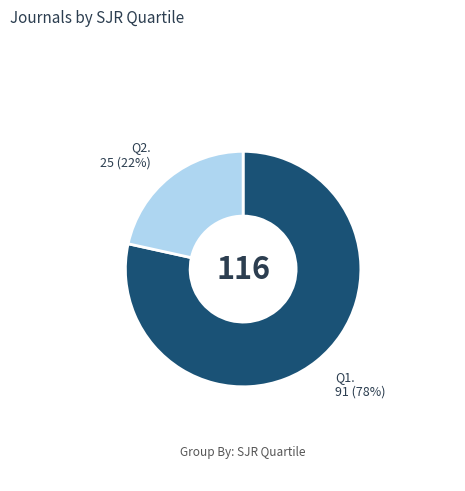

How many slices are in this pie chart?

2